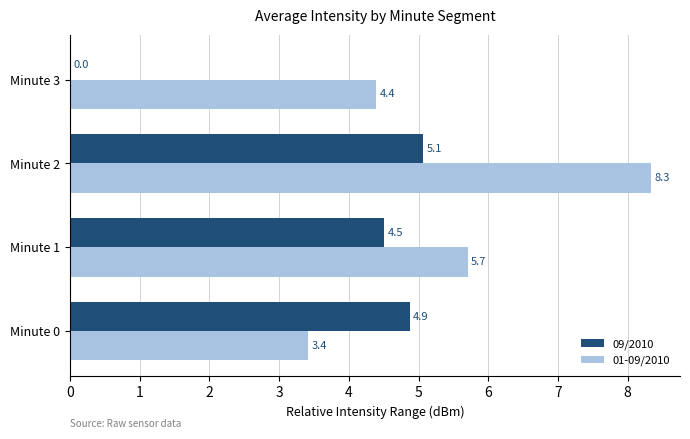

At which label is 09/2010 closest to 2?

Minute 3